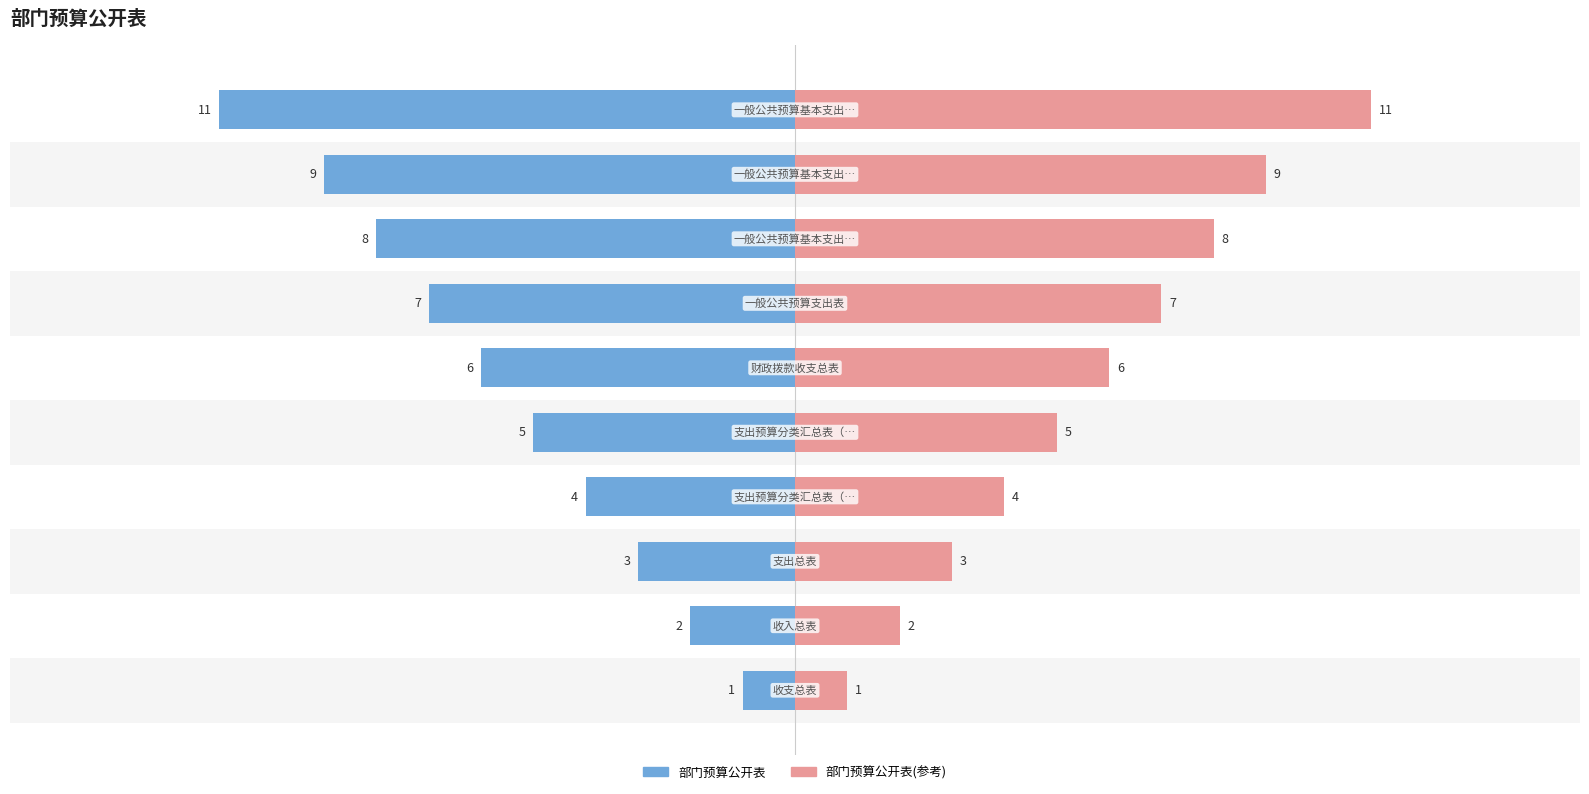

Reading left to right, extract all data points from this chart.

部门预算公开表: 0=-1	1=-2	2=-3	3=-4	4=-5	5=-6	6=-7	7=-8	8=-9	9=-11
部门预算公开表(参考): 0=1	1=2	2=3	3=4	4=5	5=6	6=7	7=8	8=9	9=11